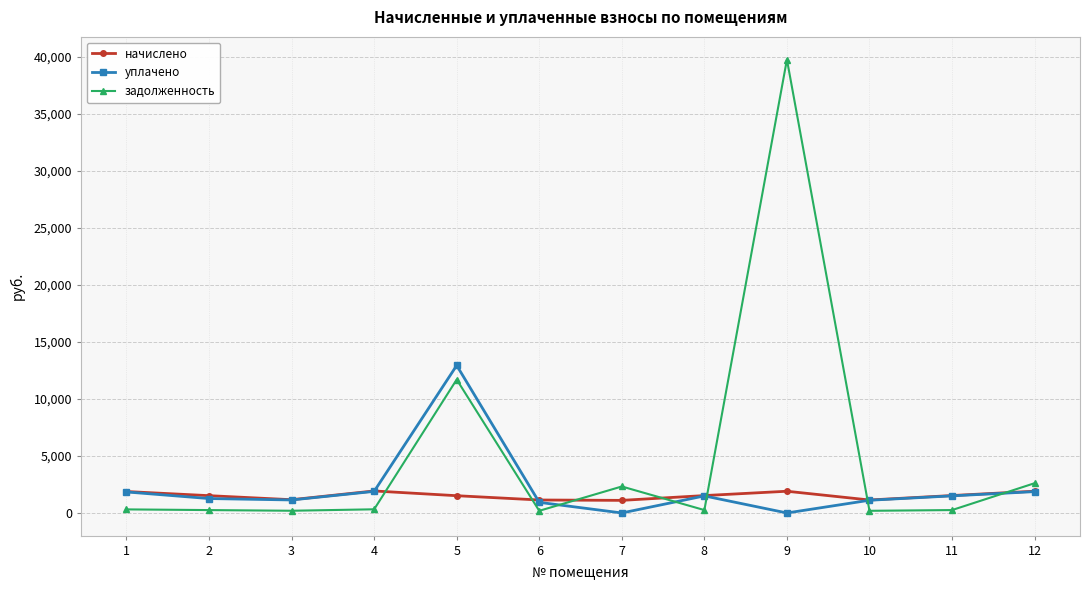

What are all the series names shown in the legend?

начислено, уплачено, задолженность